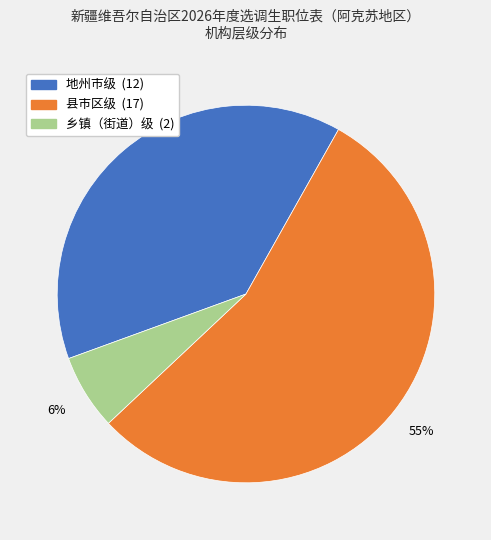

How many slices are in this pie chart?

3